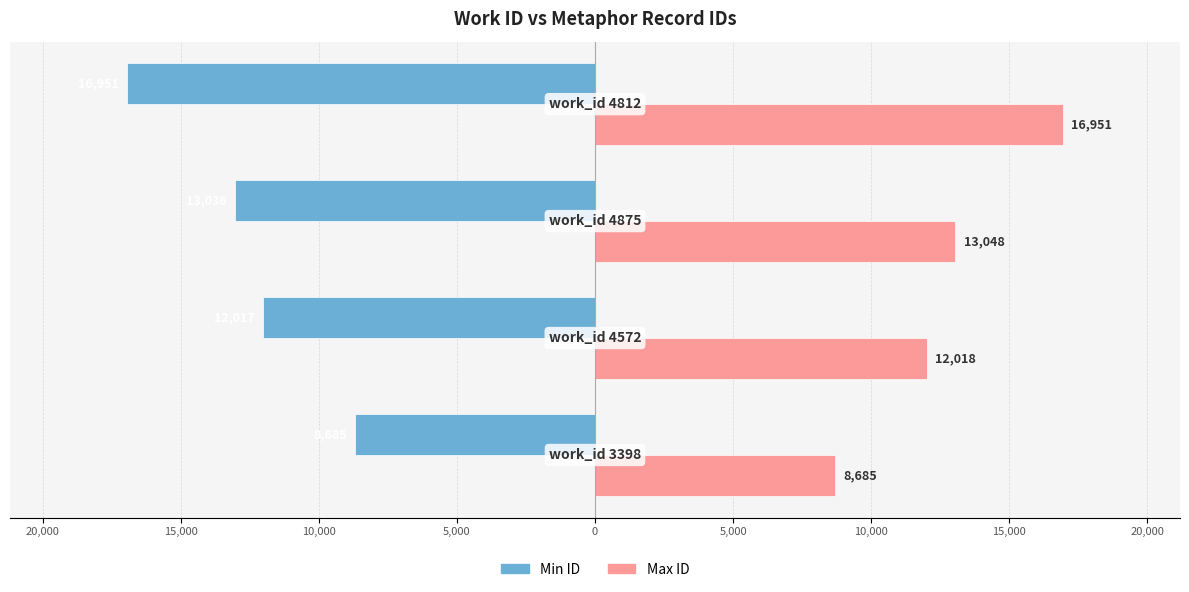

What is the maximum value for Min ID?

-8685